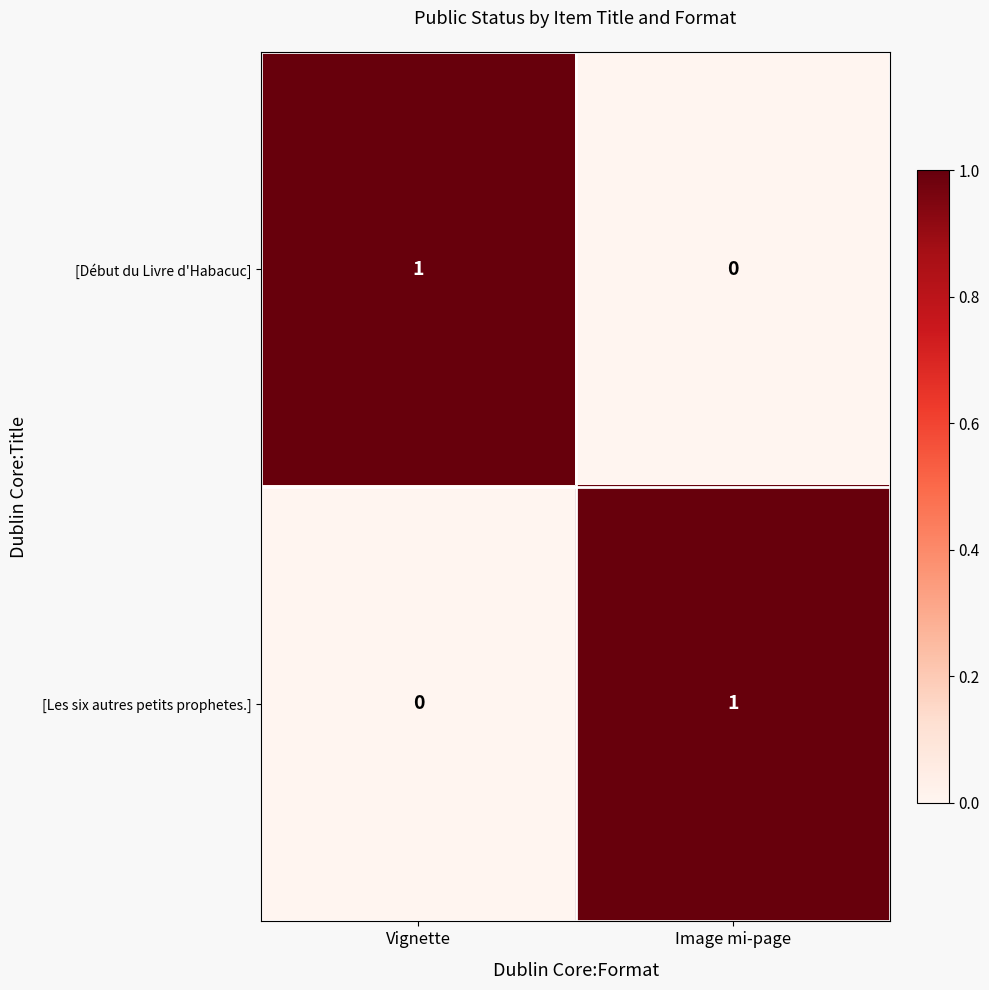

At which label is [Début du Livre d'Habacuc] closest to 0?

Image mi-page